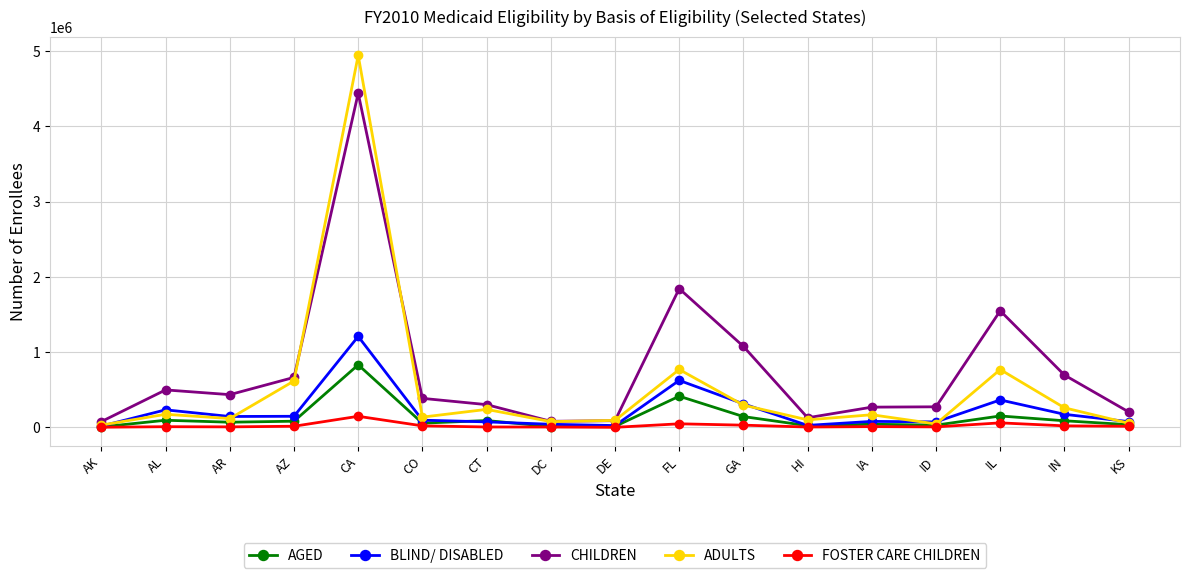

Between CA and IL, which series saw the biggest shift?

ADULTS